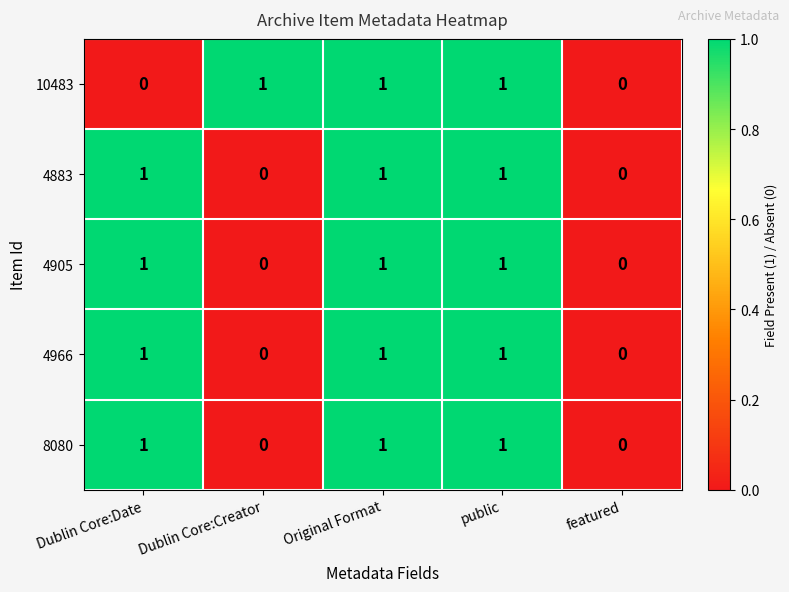

Is it true that 4883 equals 1 at public?

True